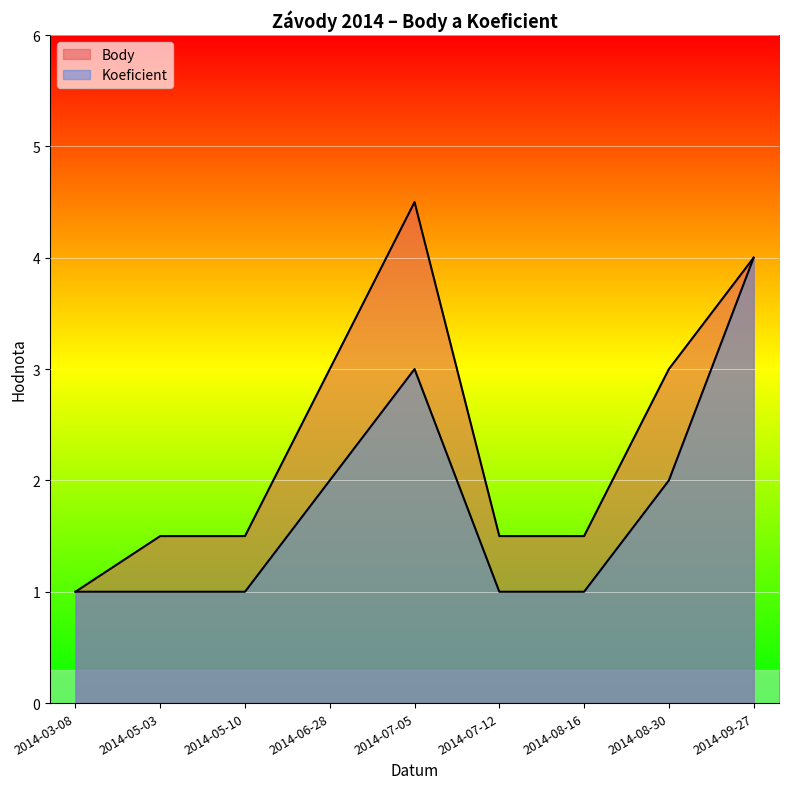

At which label does Body reach its minimum?

2014-03-08